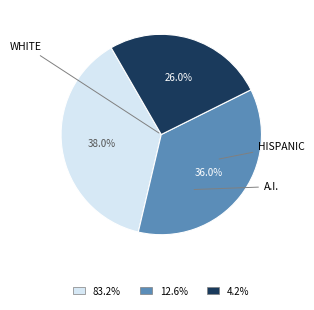

Is there any slice that represents more than half of the pie?

No